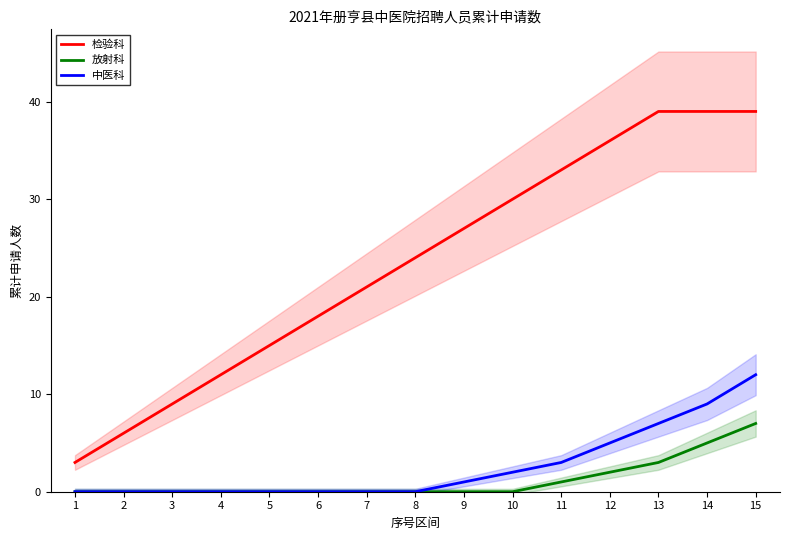

Reading left to right, extract all data points from this chart.

检验科: 3	6	9	12	15	18	21	24	27	30	33	36	39	39	39
放射科: 0	0	0	0	0	0	0	0	0	0	1	2	3	5	7
中医科: 0	0	0	0	0	0	0	0	1	2	3	5	7	9	12